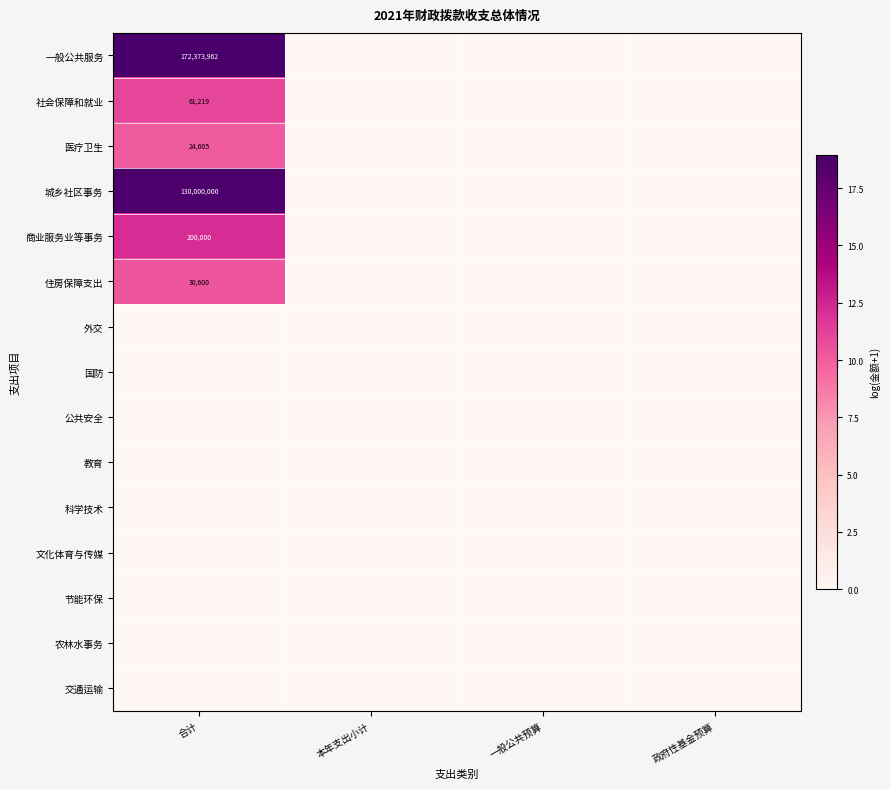

Which category has the lowest value across all series?

本年支出小计